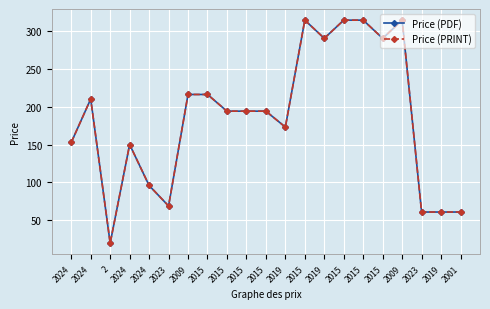

What is the sum of all Price (PDF) values?

3903.7